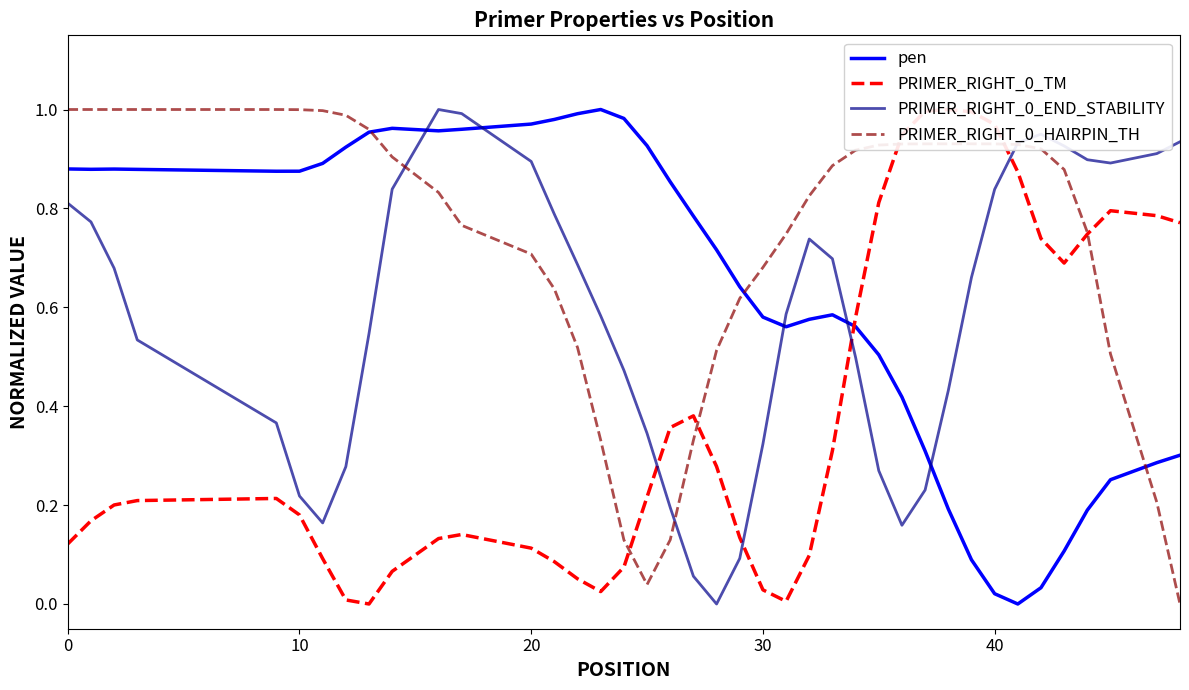

How many data points does each series have?

40